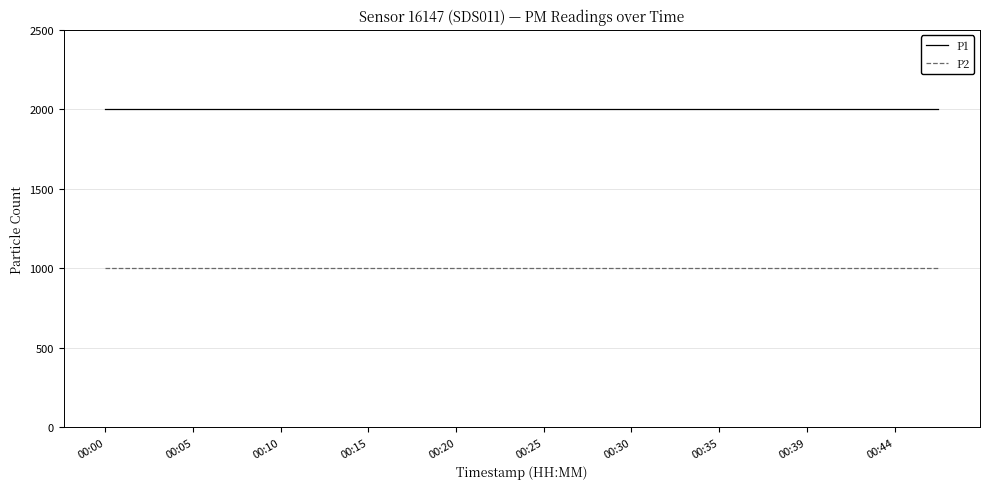

Rank the series by their average value, from lowest to highest.

P2, P1